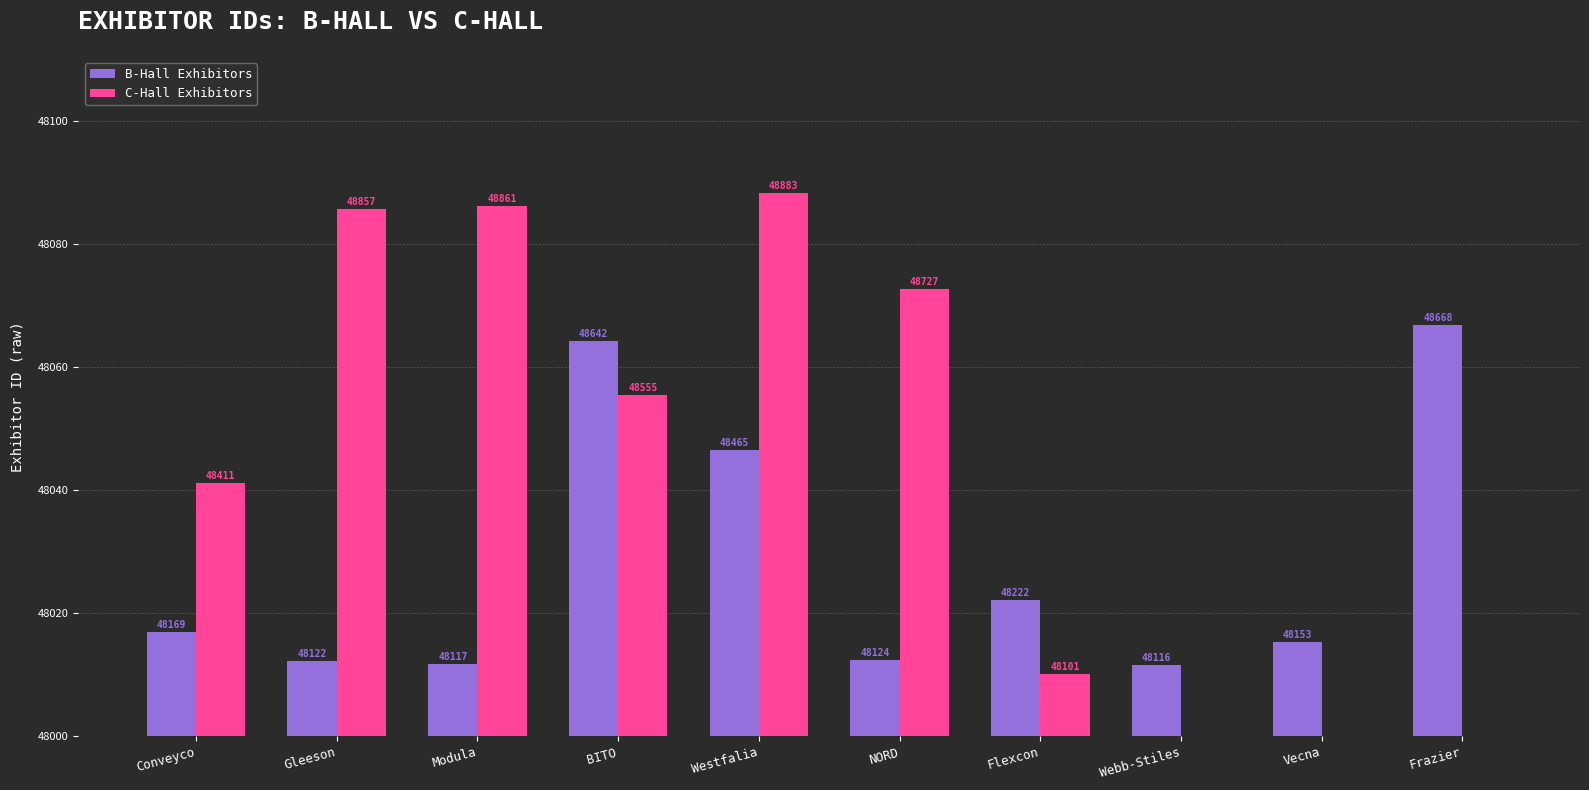

What are all the series names shown in the legend?

B-Hall Exhibitors, C-Hall Exhibitors